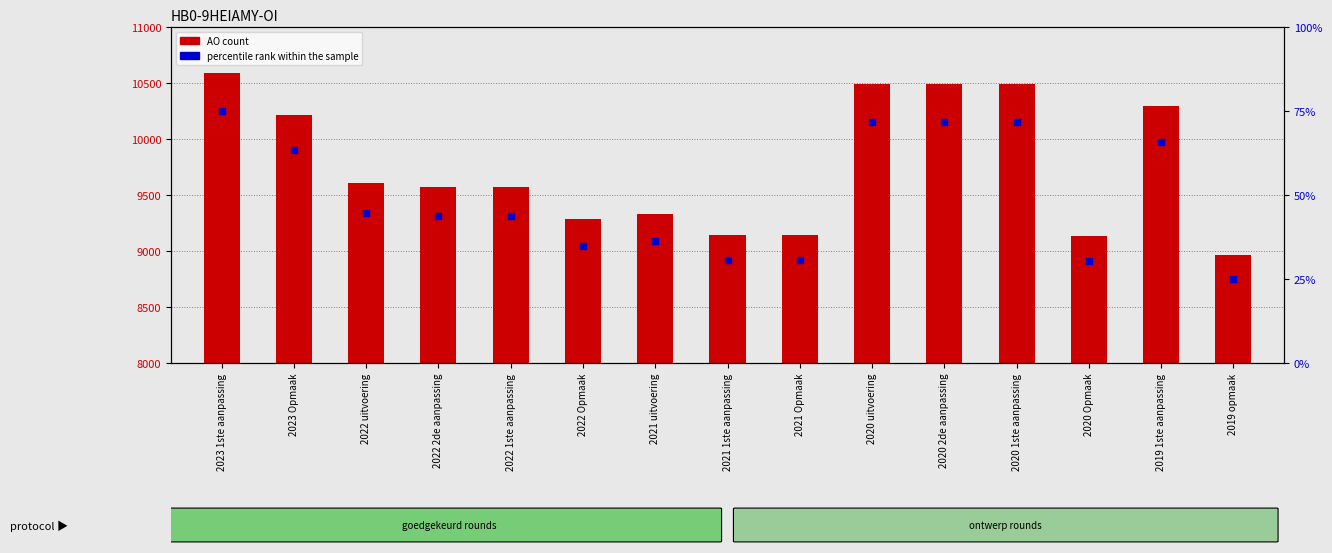

Which series reaches the minimum Y coordinate?

percentile rank within the sample